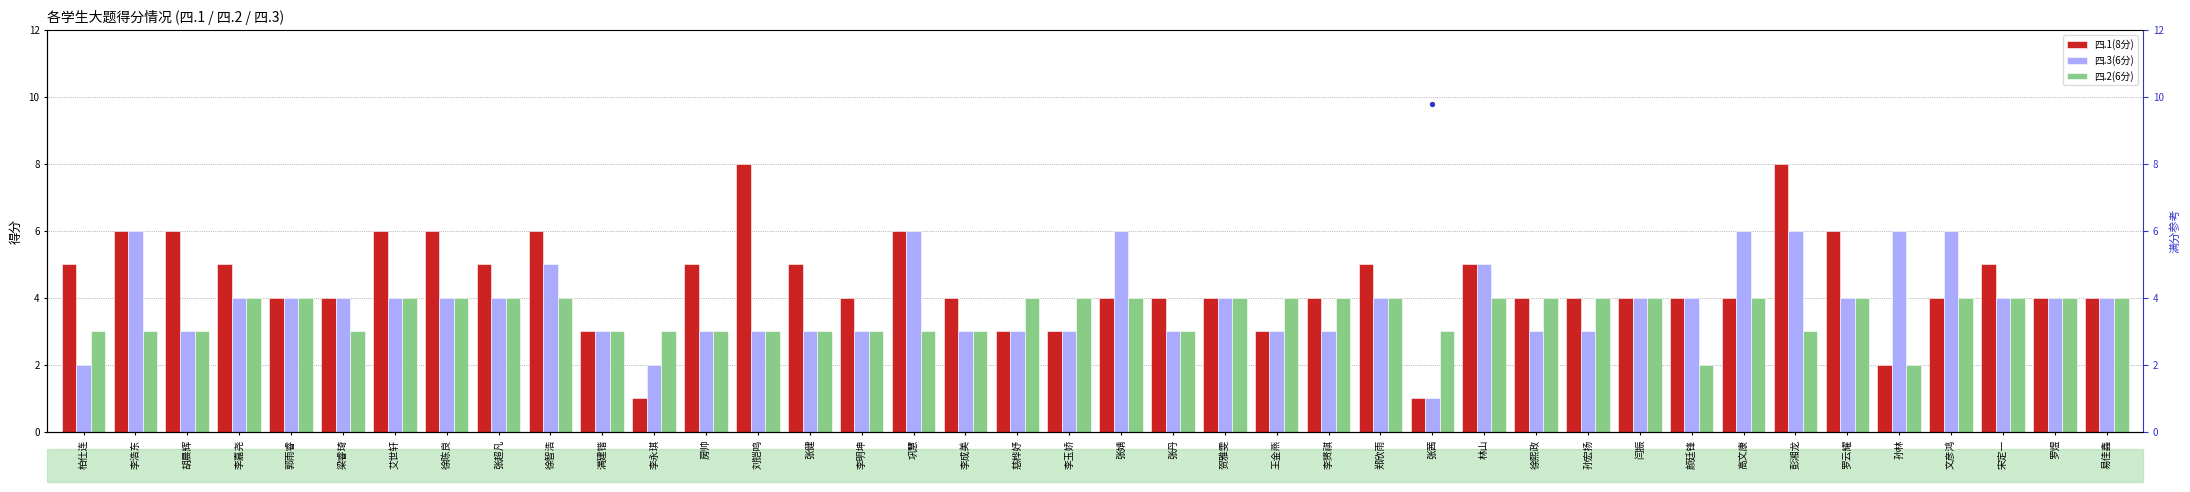

What are all the series names shown in the legend?

四.1(8分), 四.3(6分), 四.2(6分)